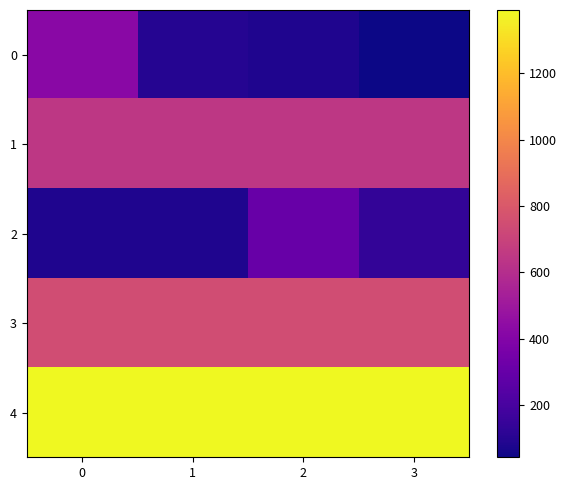

Rank the series by their maximum value, from highest to lowest.

4, 3, 1, 0, 2